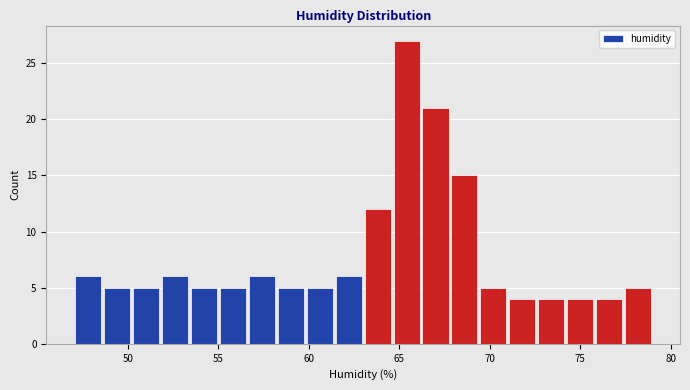

Read against the x-axis, roughly where is the centre of the tallest bar?

65.5